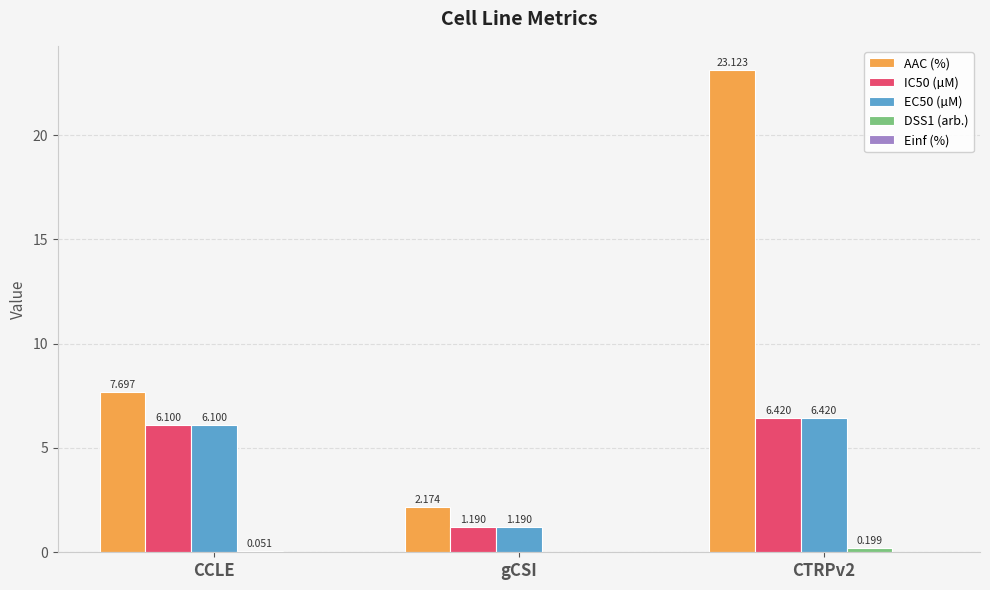

Which series has the largest total across all categories?

AAC (%)